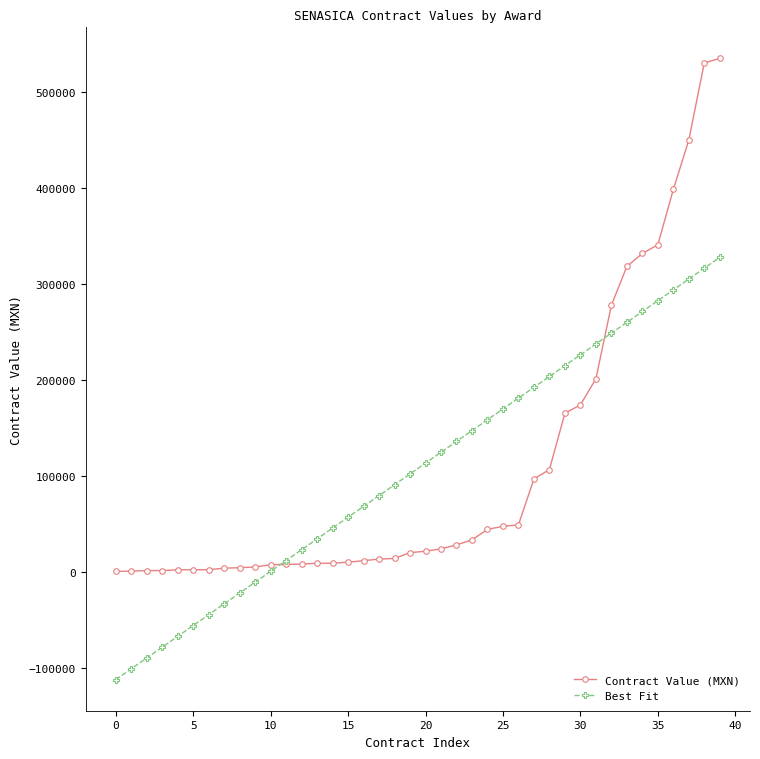

Which series has the widest spread of values?

Contract Value (MXN)